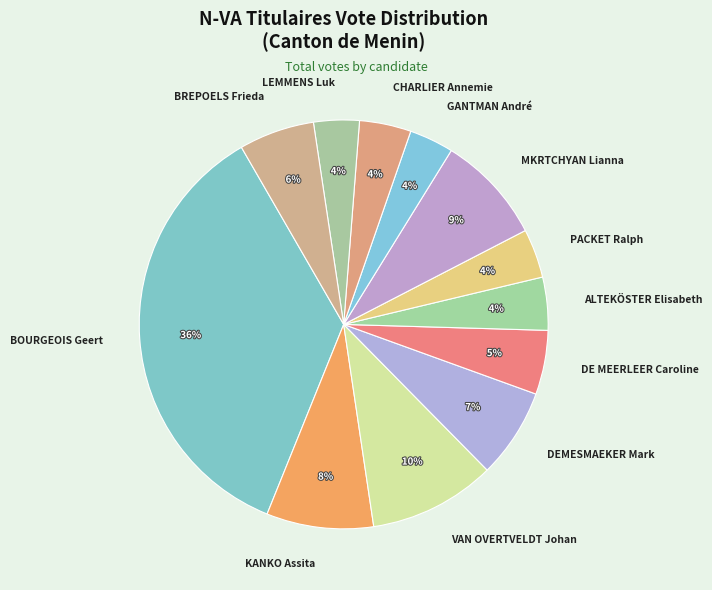

How many segments does this pie chart have?

12